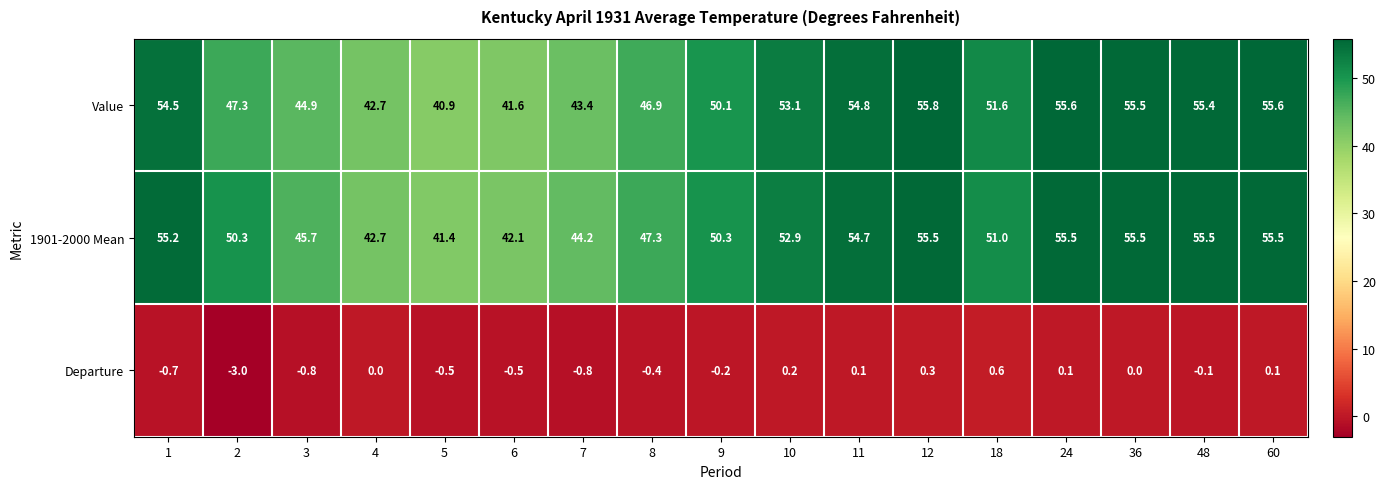

Between 11 and 18, which series saw the biggest shift?

1901-2000 Mean